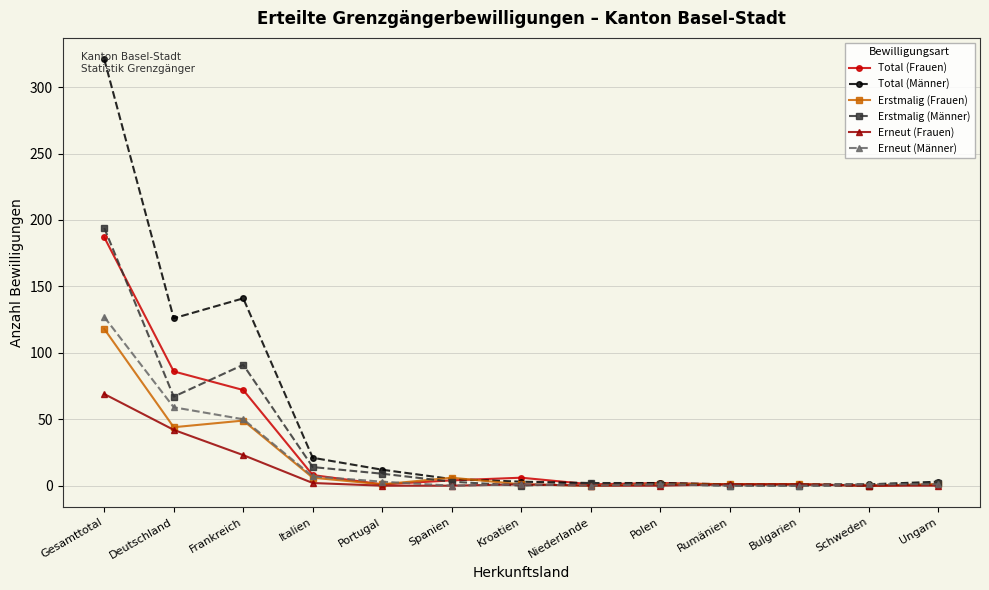

Which series changed the most between Frankreich and Spanien?

Total (Männer)